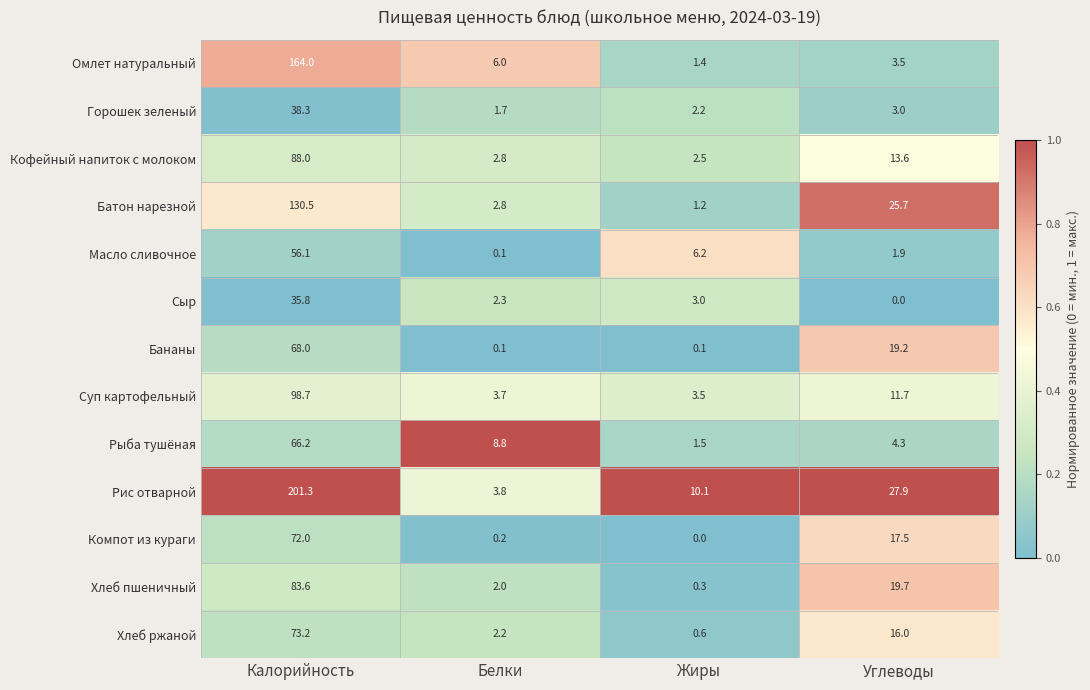

Rank the series at Жиры from lowest to highest value.

Компот из кураги, Бананы, Хлеб пшеничный, Хлеб ржаной, Батон нарезной, Омлет натуральный, Рыба тушёная, Горошек зеленый, Кофейный напиток с молоком, Сыр, Суп картофельный, Масло сливочное, Рис отварной